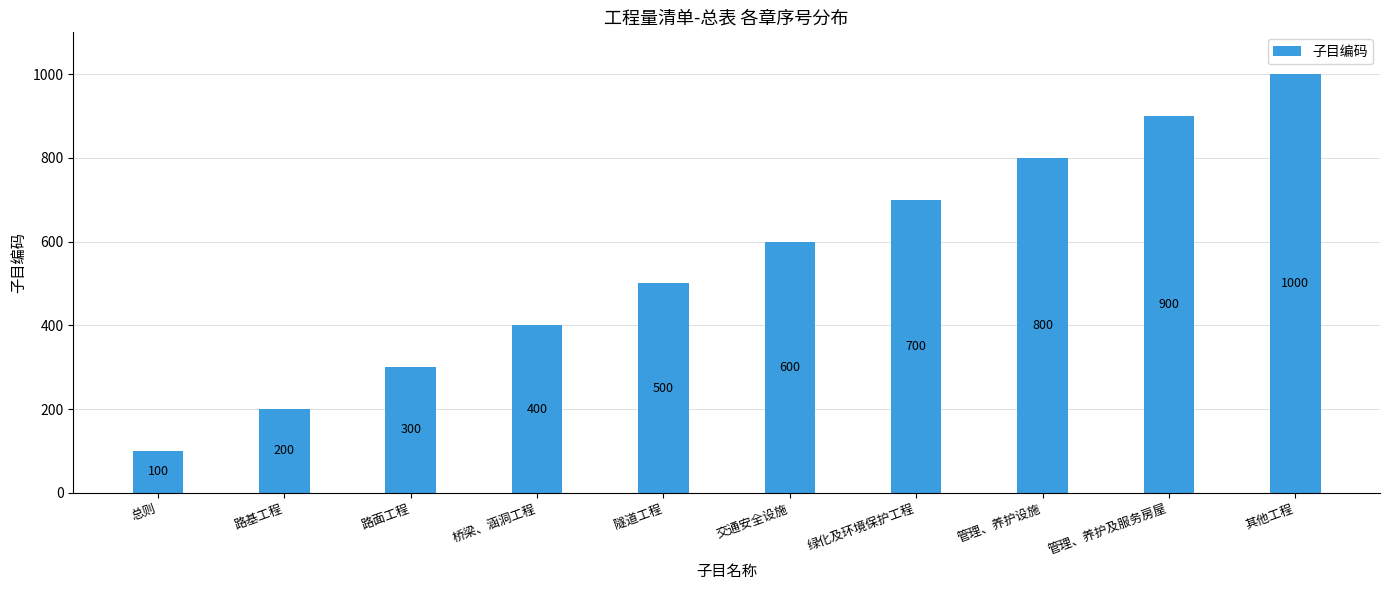

Which has a higher value, 路基工程 or 管理、养护设施?

管理、养护设施